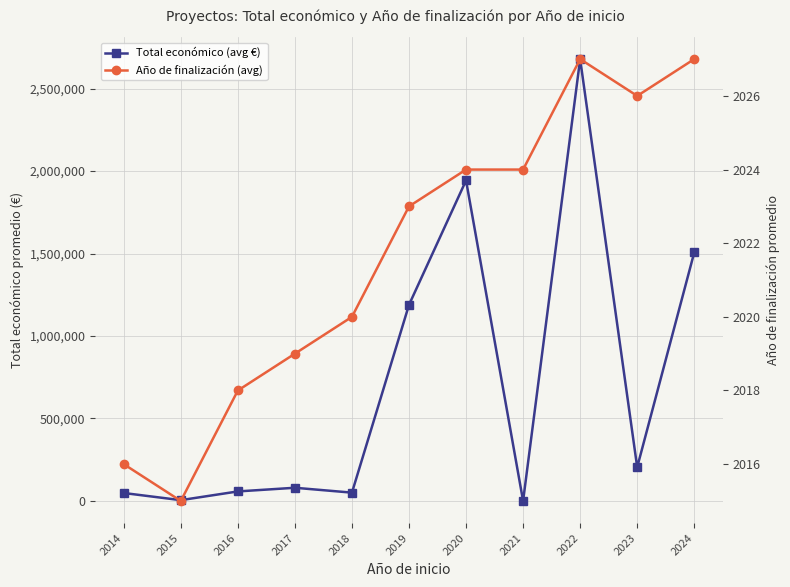

How many times do Total económico (avg €) and Año de finalización (avg) cross each other?

2